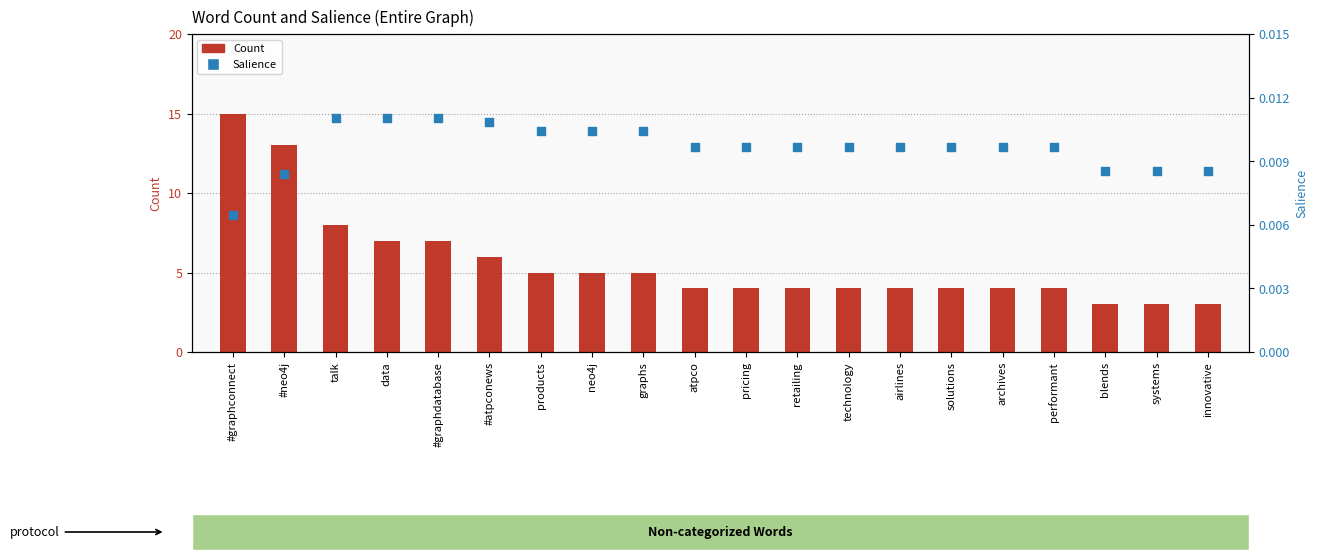

Which series has the largest Y range (max minus min)?

Count